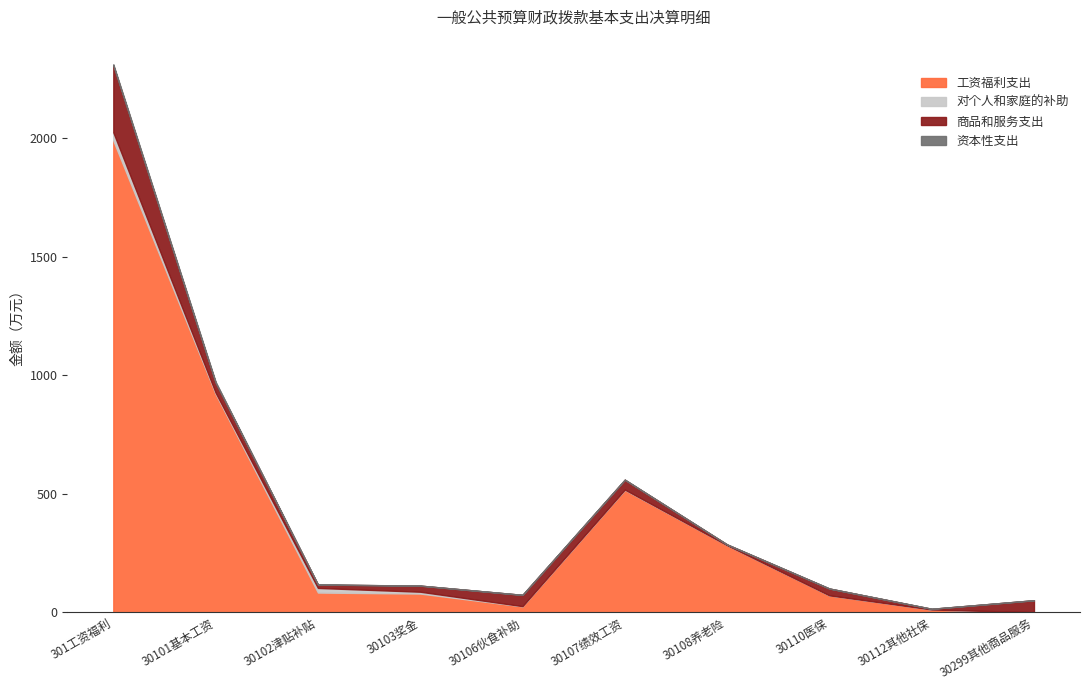

List the series in order of their peak value, lowest first.

资本性支出, 对个人和家庭的补助, 商品和服务支出, 工资福利支出